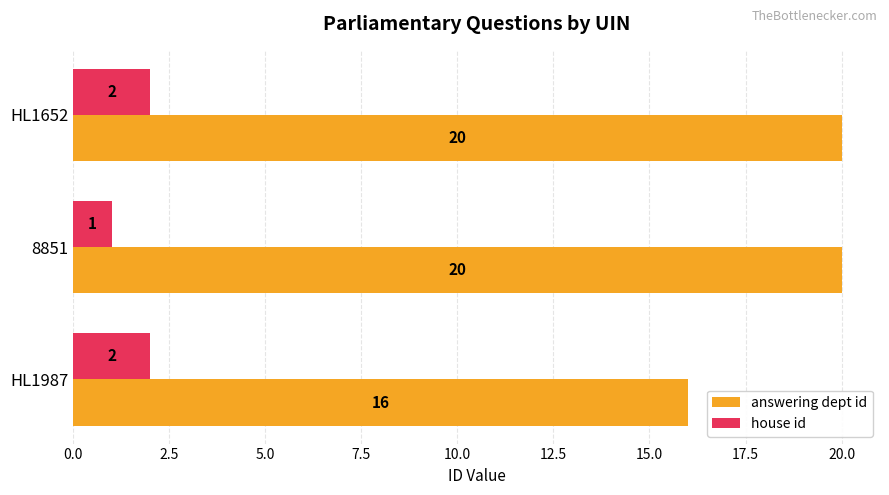

Which series changed the most between 8851 and HL1652?

house id